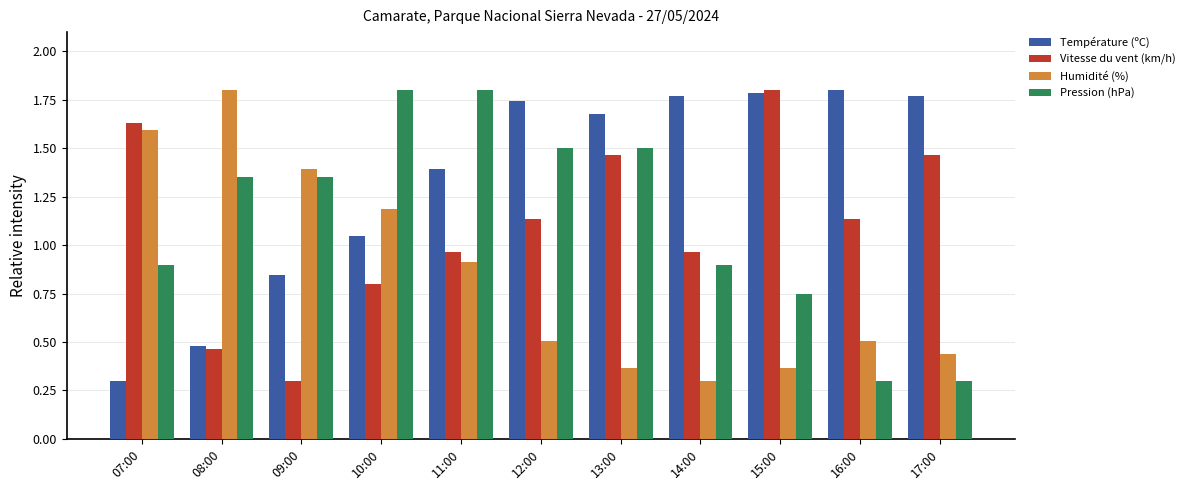

What is the sum of the Pression (hPa) values at 12:00 and 10:00?

3.3